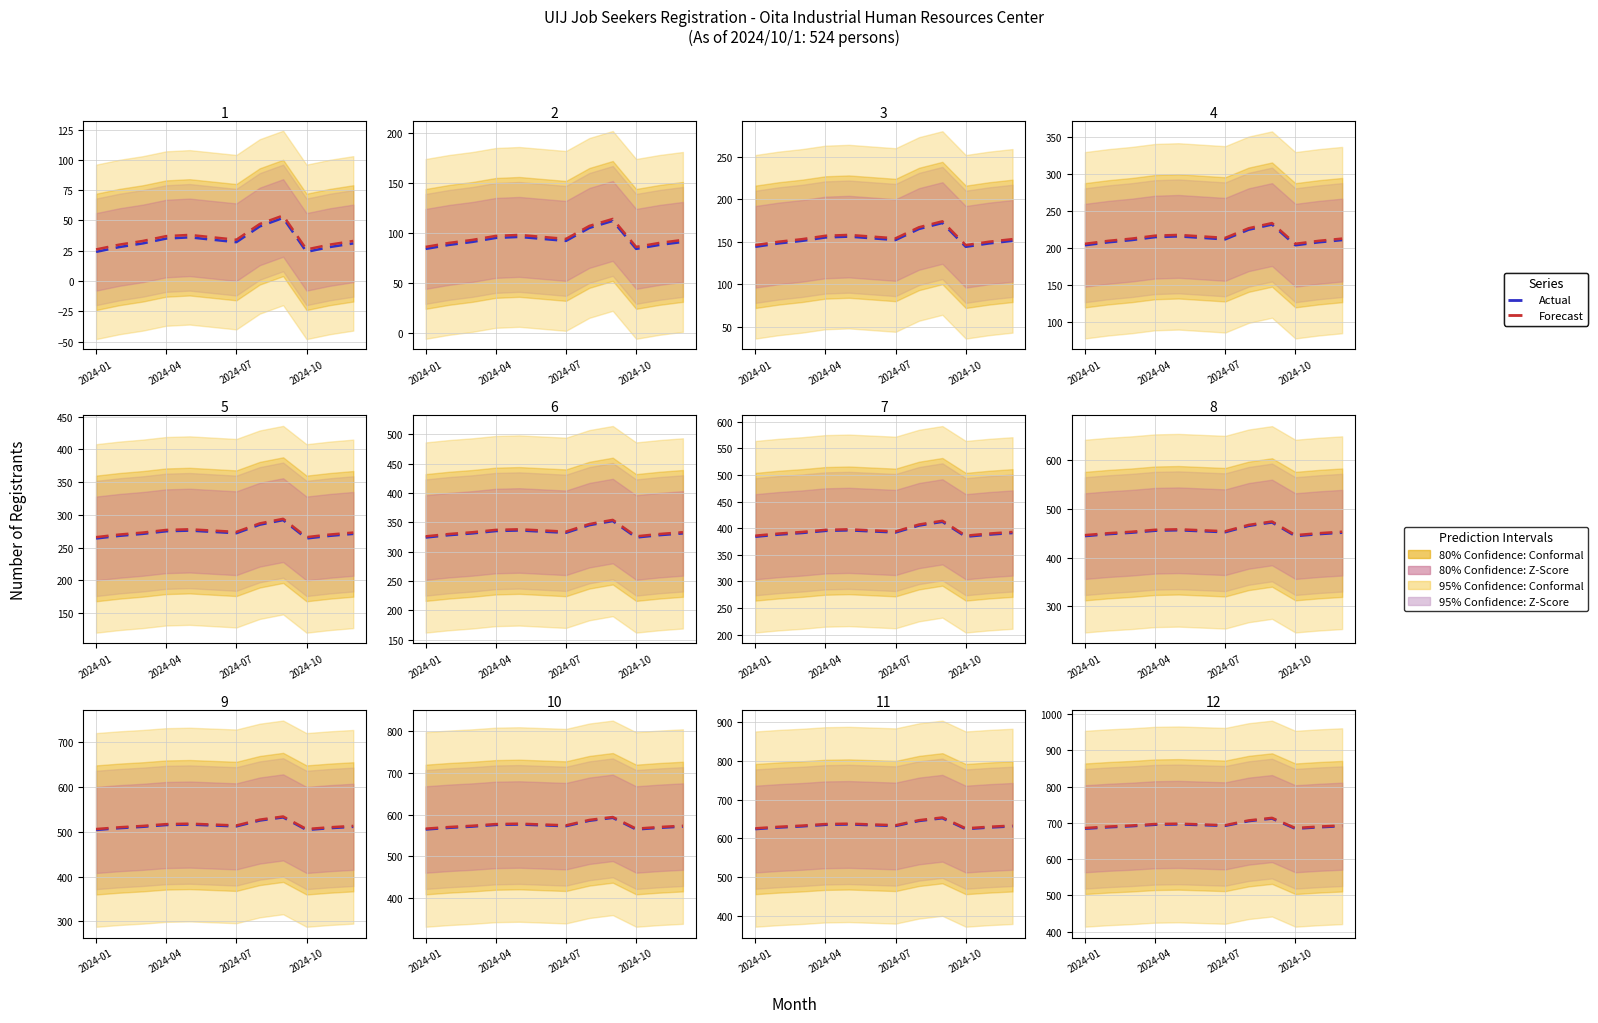

What is the maximum value shown in the chart?

714